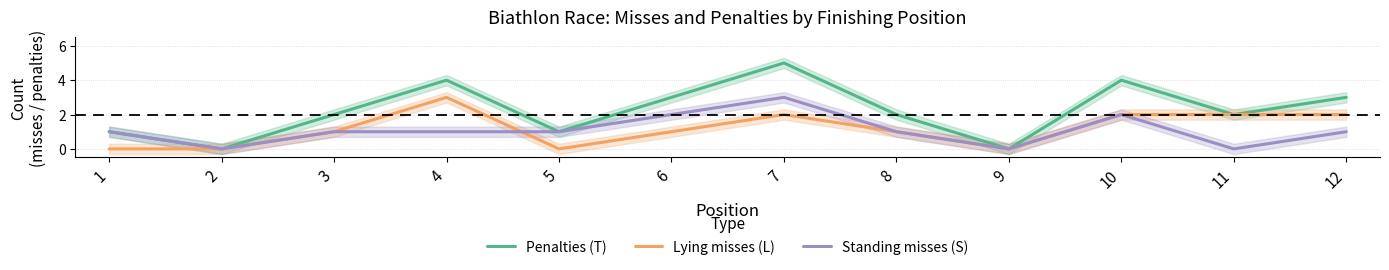

Reading left to right, transcribe all the data shown in this chart.

Penalties (T): 1=1	2=0	3=2	4=4	5=1	6=3	7=5	8=2	9=0	10=4	11=2	12=3
Lying misses (L): 1=0	2=0	3=1	4=3	5=0	6=1	7=2	8=1	9=0	10=2	11=2	12=2
Standing misses (S): 1=1	2=0	3=1	4=1	5=1	6=2	7=3	8=1	9=0	10=2	11=0	12=1